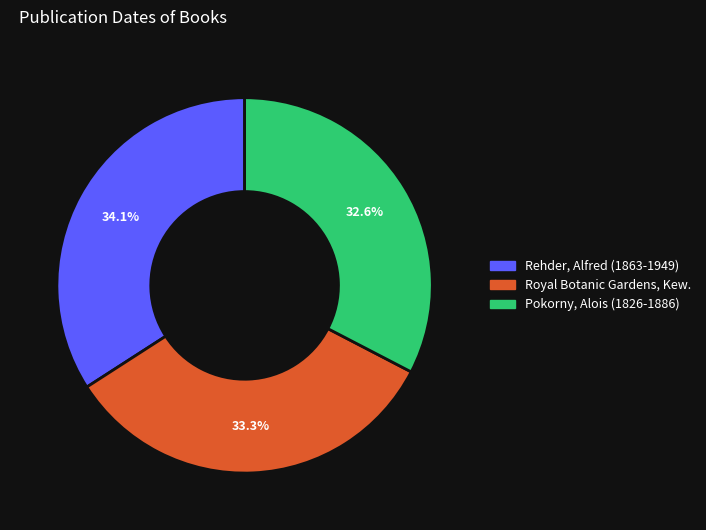

What is the largest slice in the pie chart?

Rehder, Alfred (1863-1949)